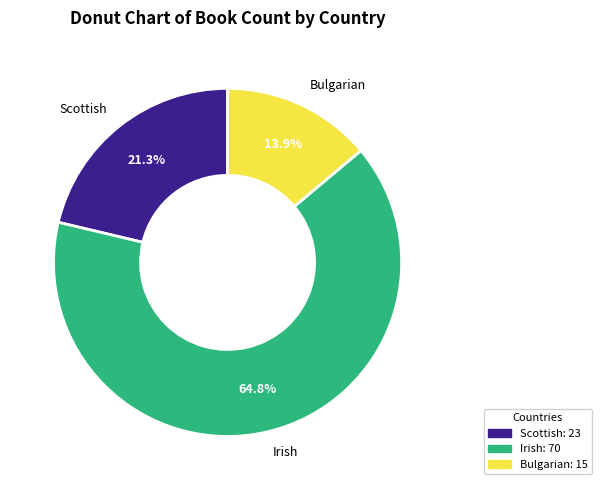

What percentage is the Scottish slice, to the nearest percent?

21%